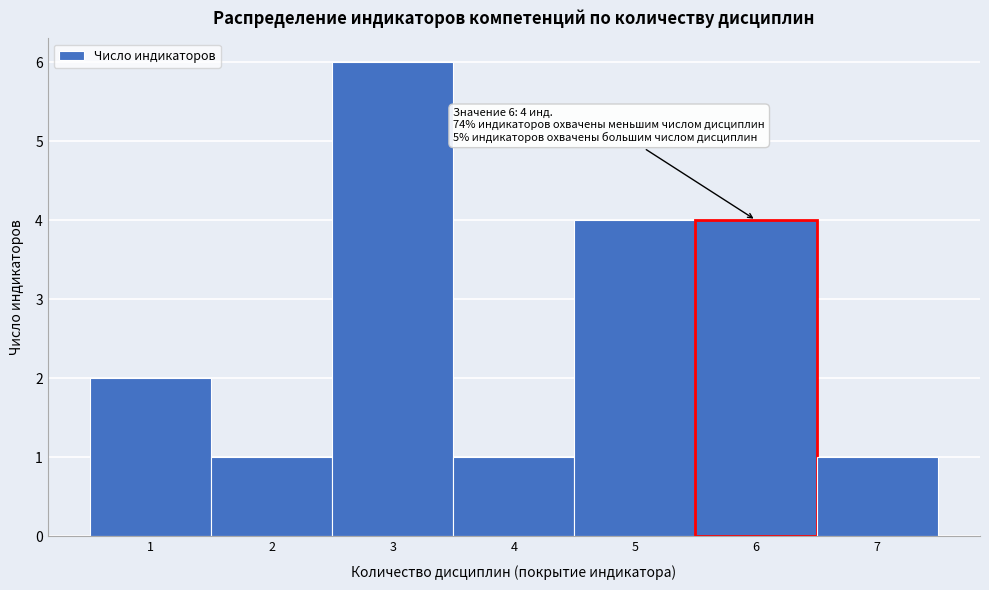

Over which range of the x-axis is the bar tallest?

2.5 to 3.5